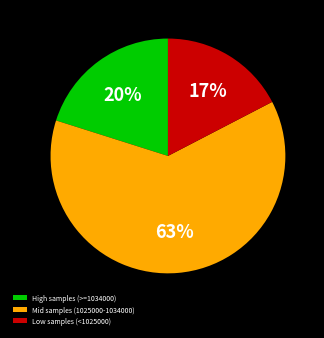

To the nearest percent, what portion does Low samples (<1025000) represent?

17%